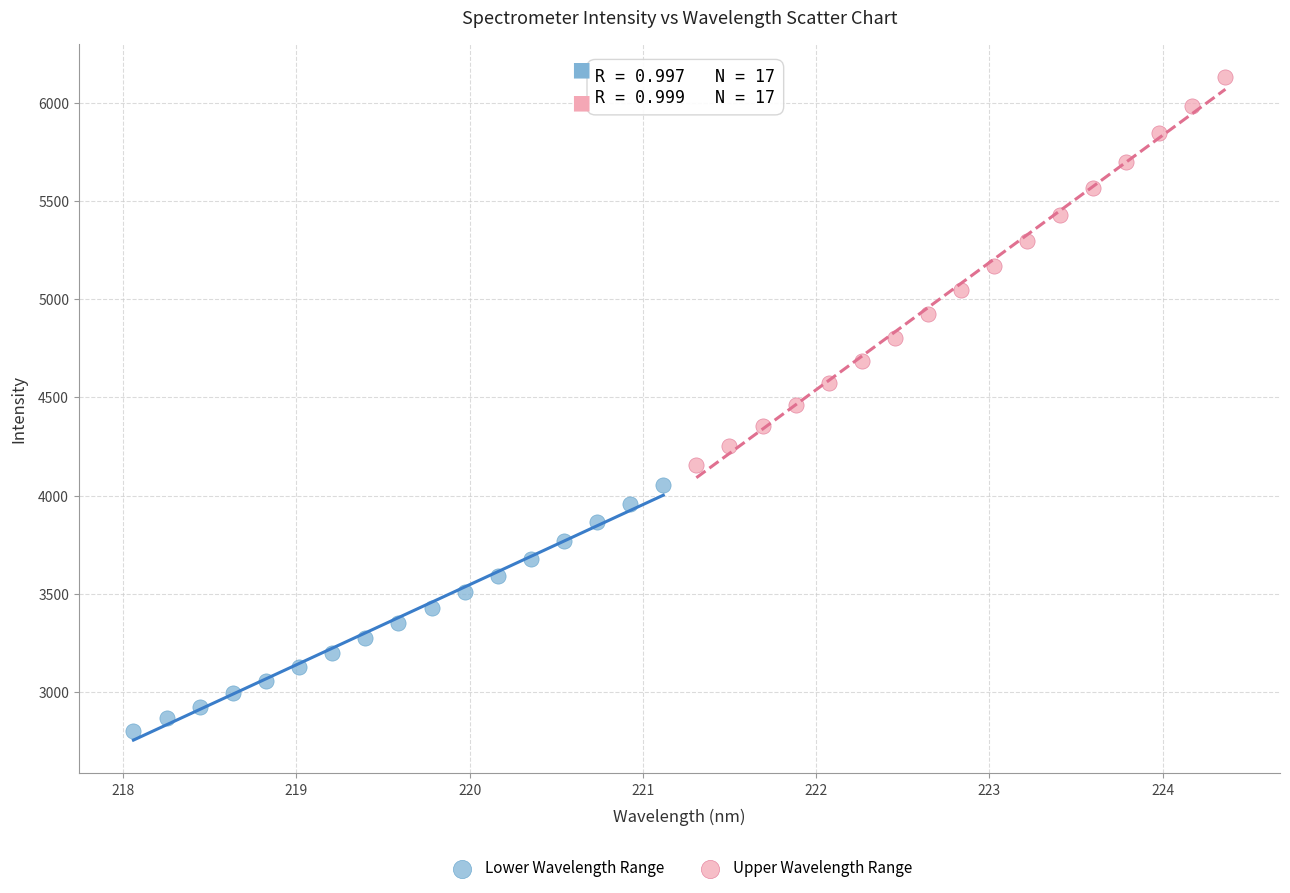

Which series has the widest spread of Y values?

Upper Wavelength Range